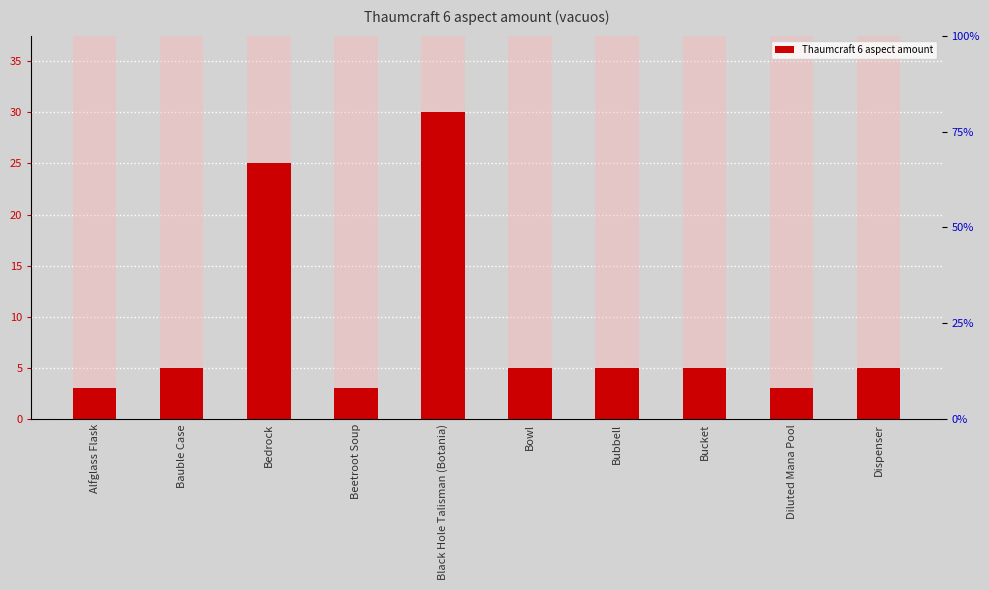

What is the difference between the maximum and minimum values?

27